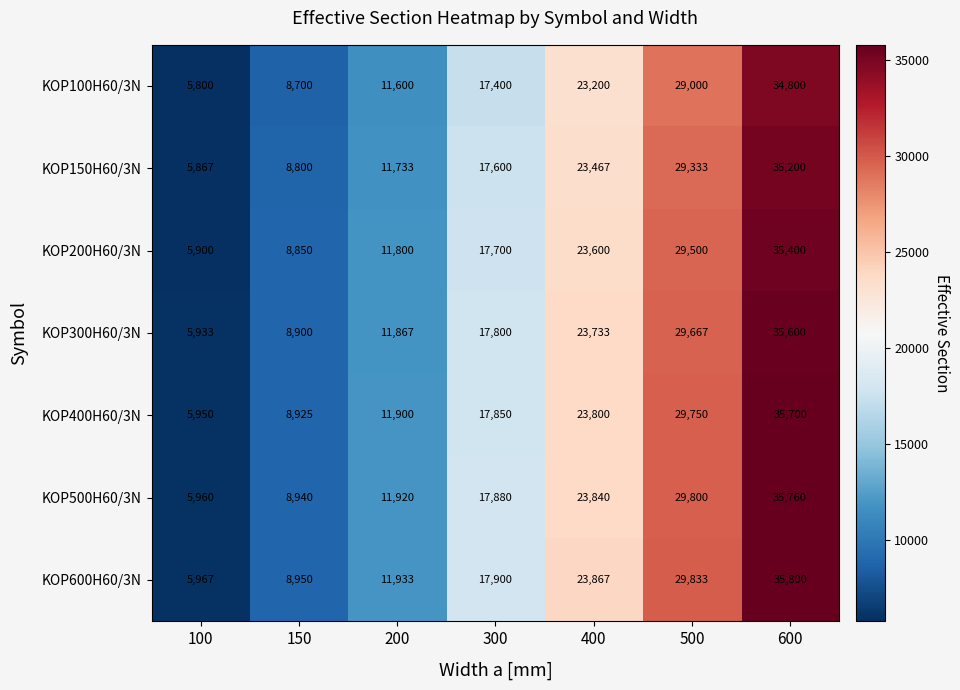

What is the difference between the highest and lowest values at 300?

500